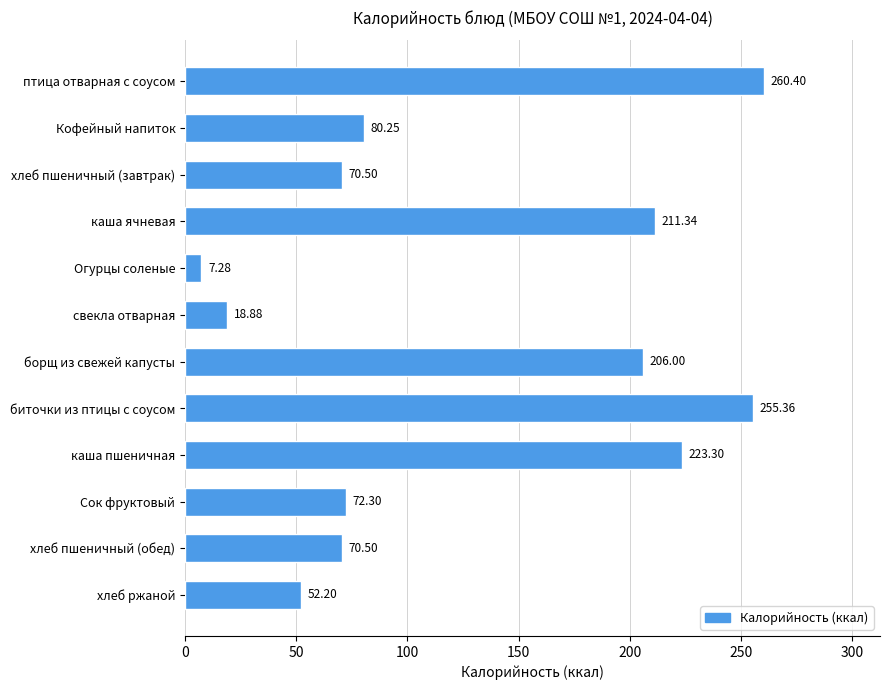

What is the ratio of the value at птица отварная с соусом to the value at свекла отварная?

13.8